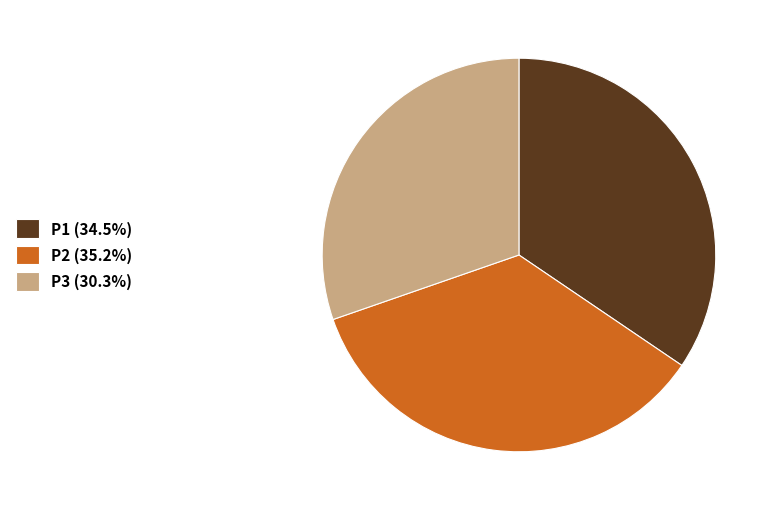

Is P3 (30.3%) the majority of the pie?

No